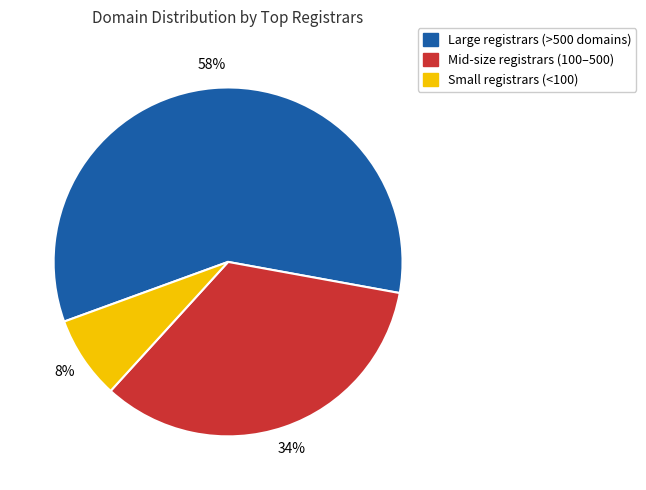

Does any single category account for the majority?

Yes